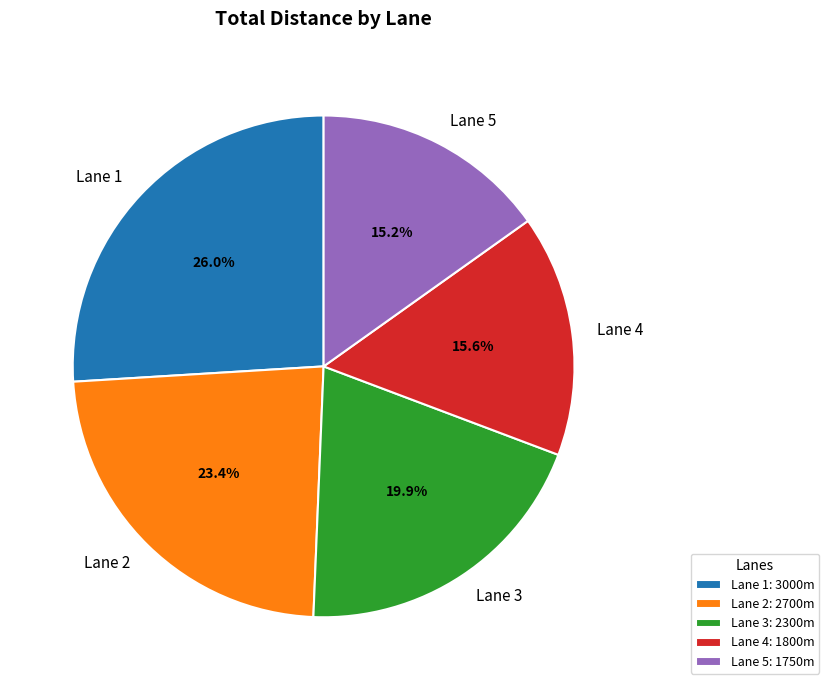

What percentage is the Lane 5 slice, to the nearest percent?

15%